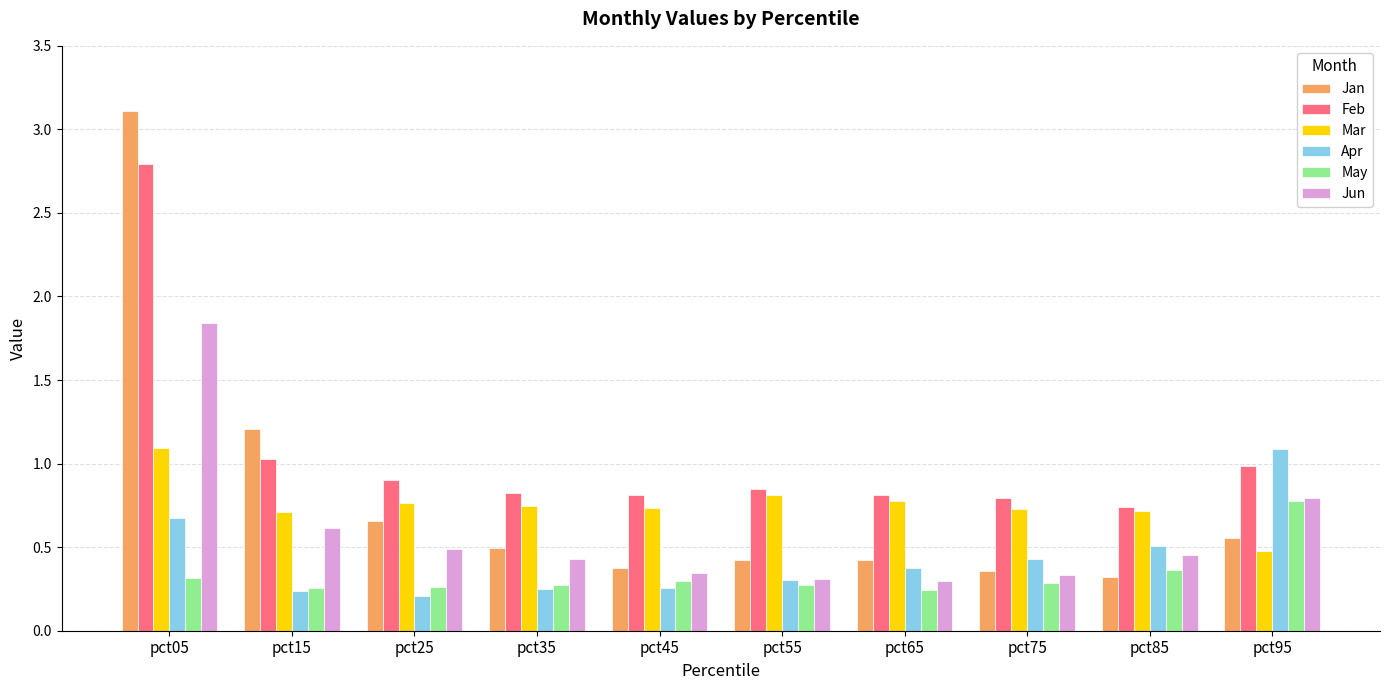

Between pct05 and pct65, which series saw the biggest shift?

Jan